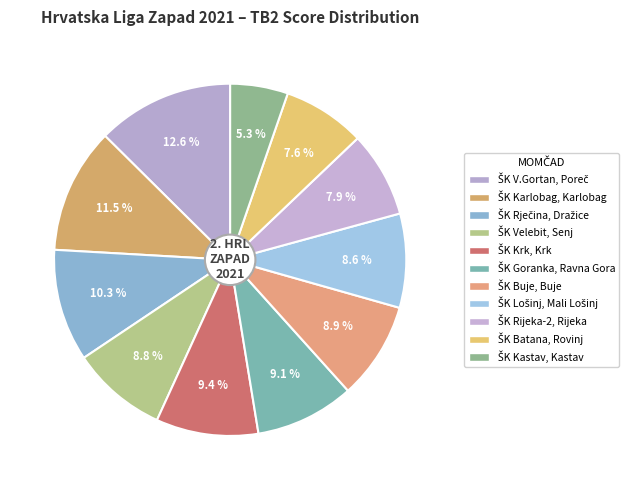

Is it true that ŠK Buje, Buje is 22% of the pie?

False